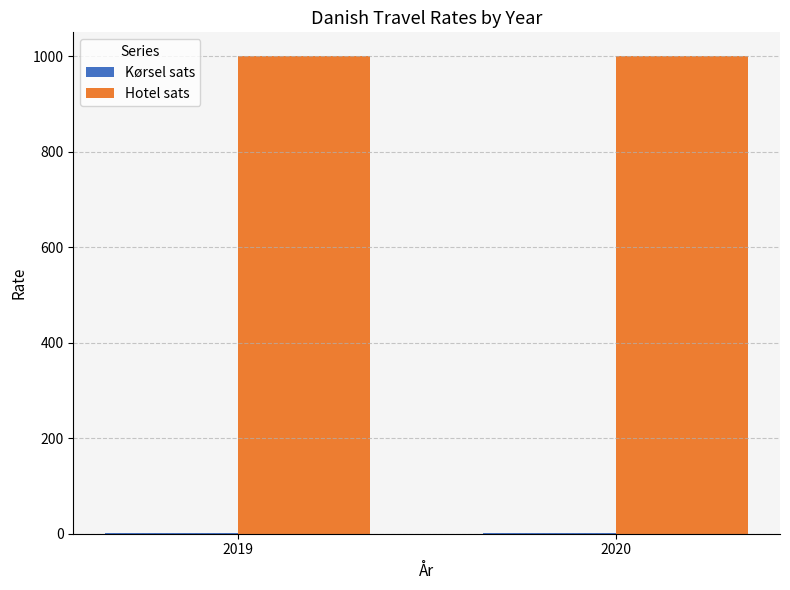

How many series are shown in this chart?

2